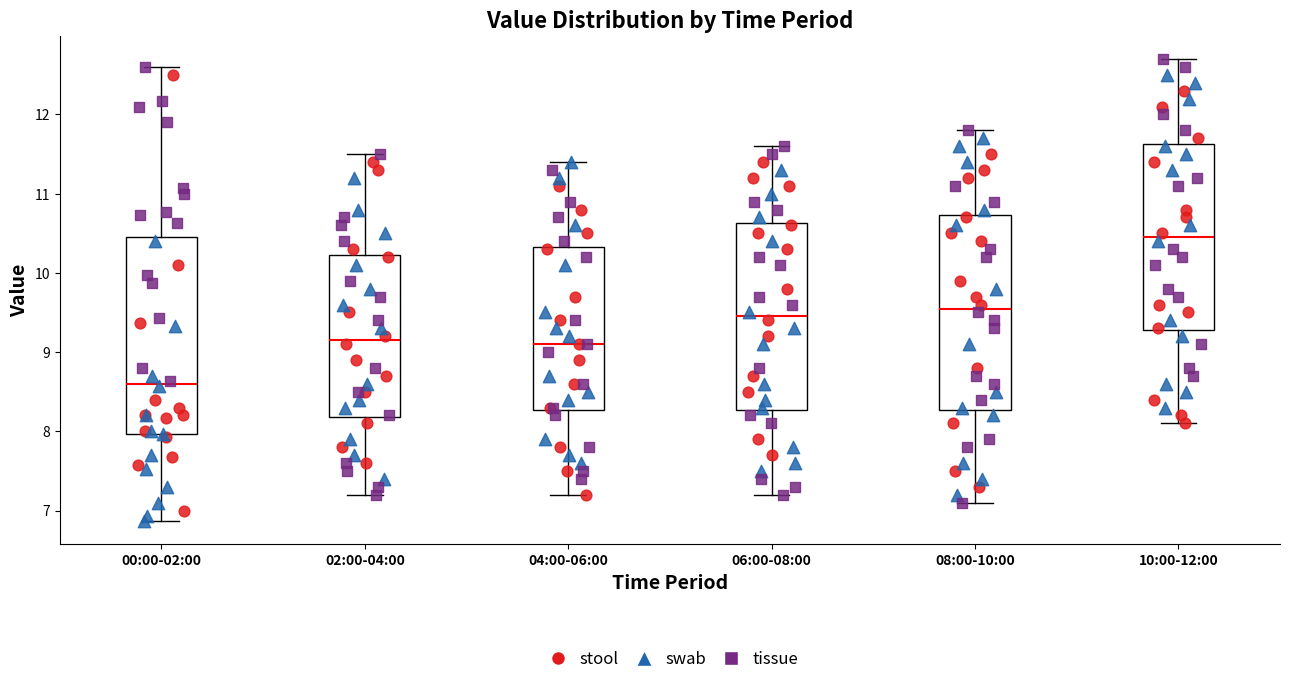

Reading left to right, read every box against the y-axis: the position of its median line, the range the box covers, and the ends of its whiskers. The values are not printed on the chart, so give them approximately, as read against the axis.

00:00-02:00: median 8.6, box 8.0 to 10.5, whiskers 6.9 to 12.6
02:00-04:00: median 9.2, box 8.2 to 10.2, whiskers 7.2 to 11.5
04:00-06:00: median 9.1, box 8.3 to 10.3, whiskers 7.2 to 11.4
06:00-08:00: median 9.5, box 8.3 to 10.6, whiskers 7.2 to 11.6
08:00-10:00: median 9.6, box 8.3 to 10.7, whiskers 7.1 to 11.8
10:00-12:00: median 10.5, box 9.3 to 11.6, whiskers 8.1 to 12.7